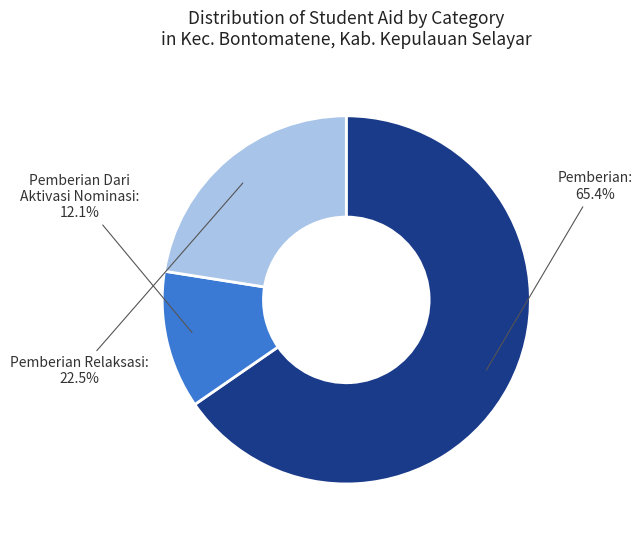

How many segments does this pie chart have?

3